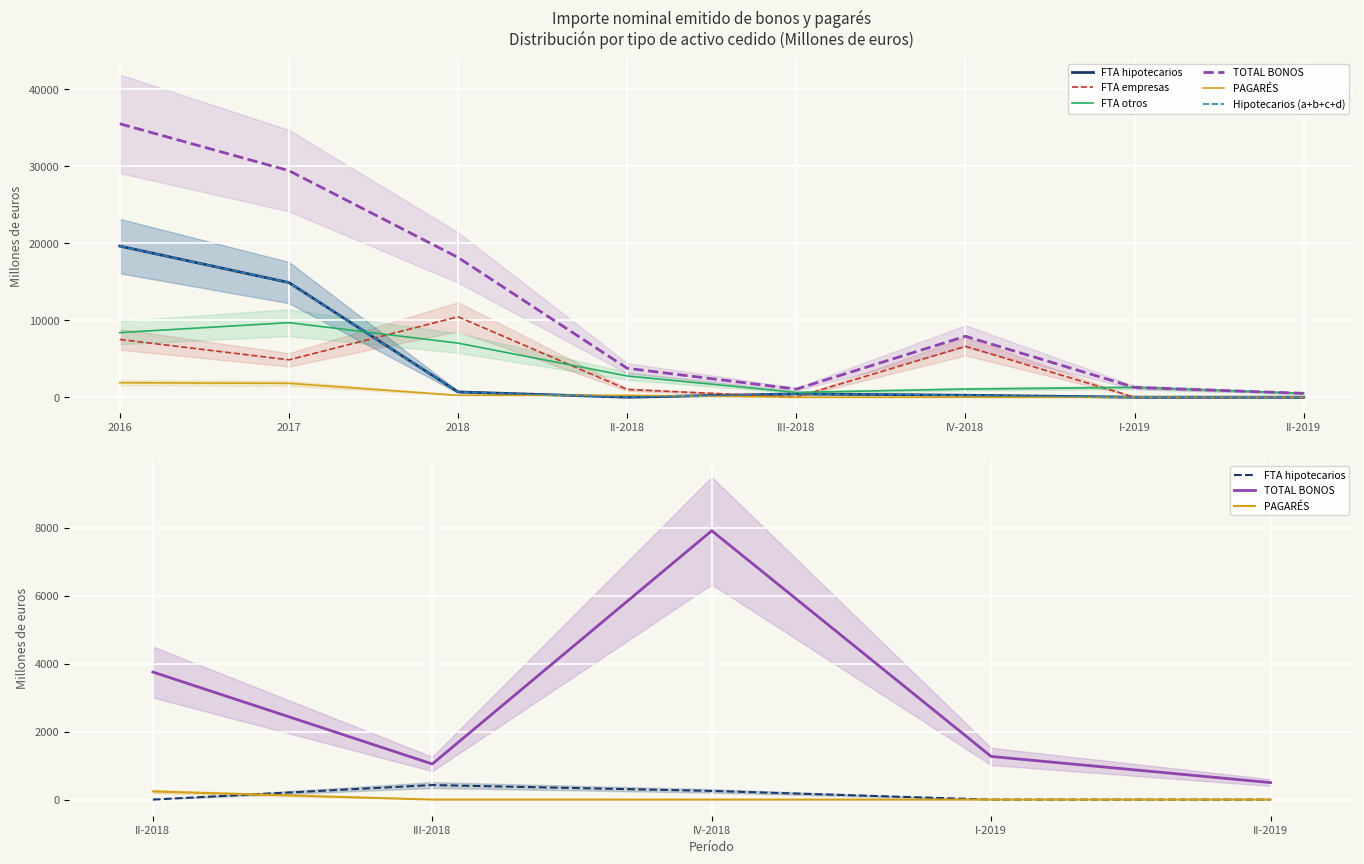

What is the label of the 4th point from the left?

II-2018